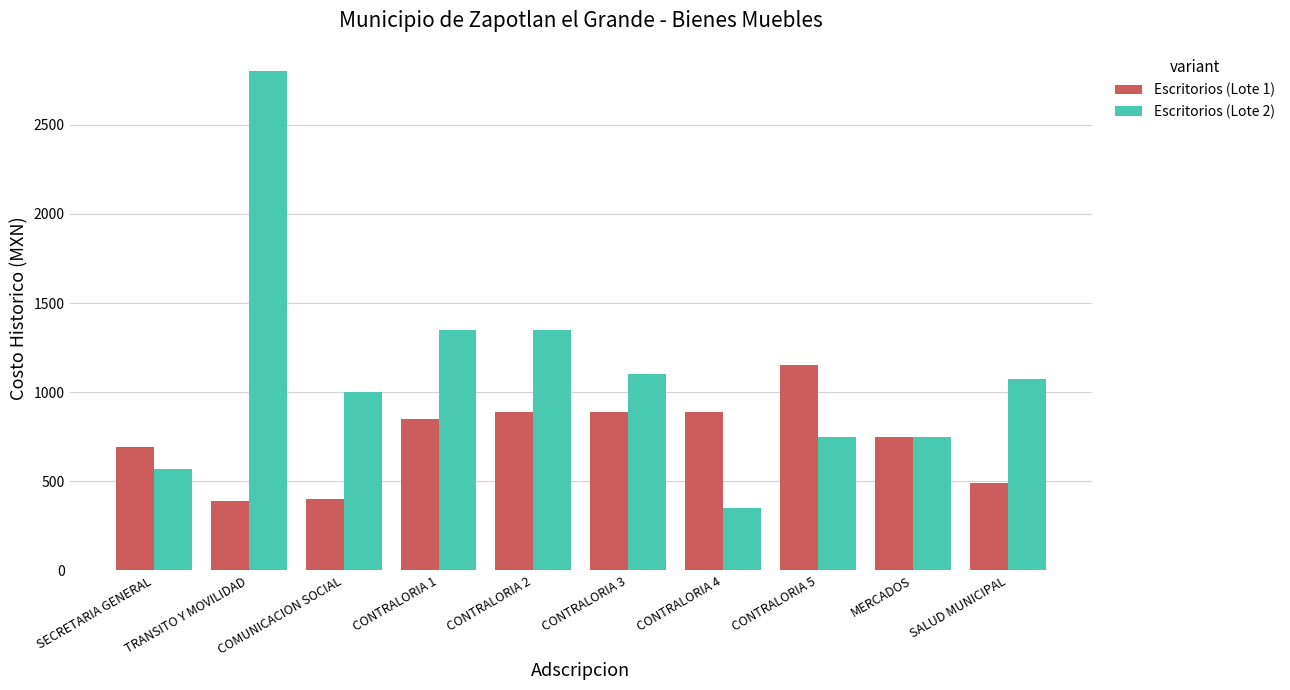

Which label corresponds to the largest value in the chart?

TRANSITO Y MOVILIDAD